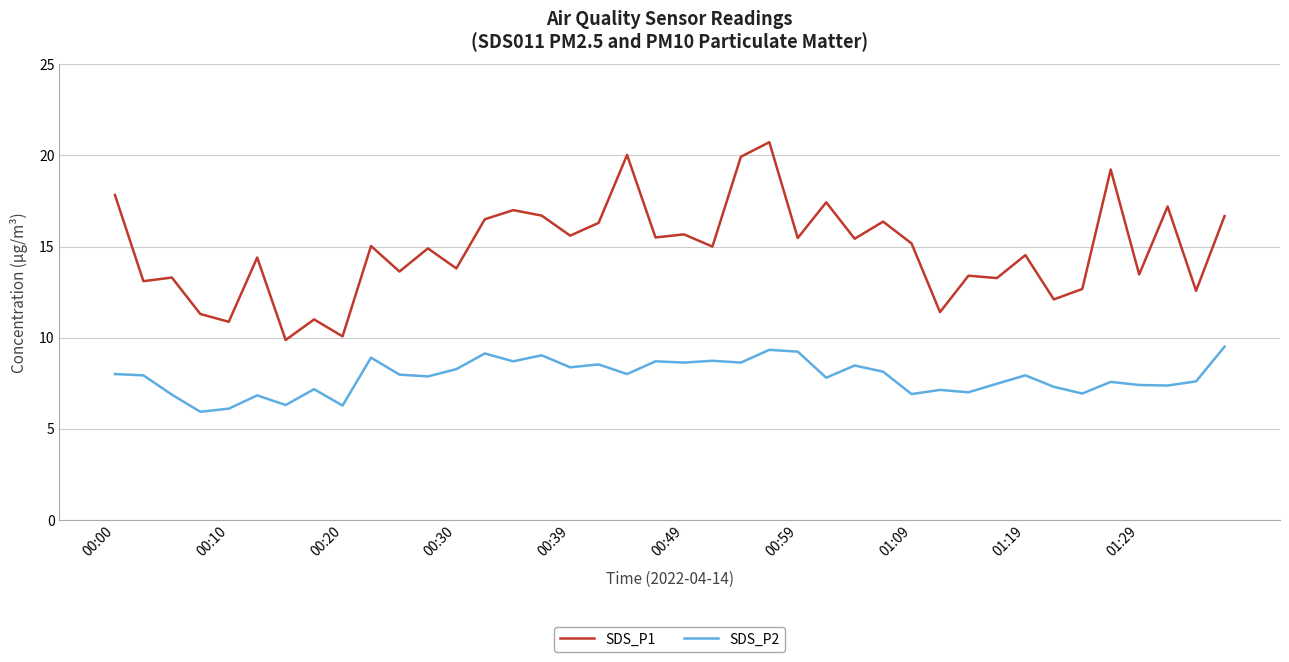

Which series has the largest total across all categories?

SDS_P1